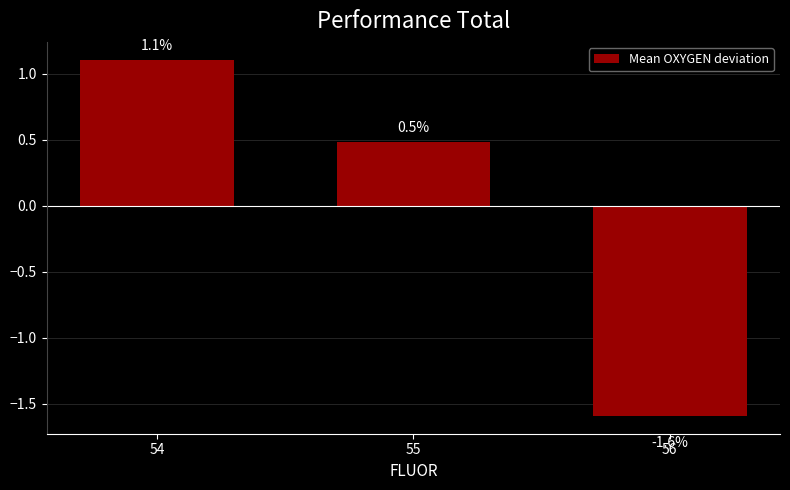

Rank the categories by value from highest to lowest.

54, 55, 56